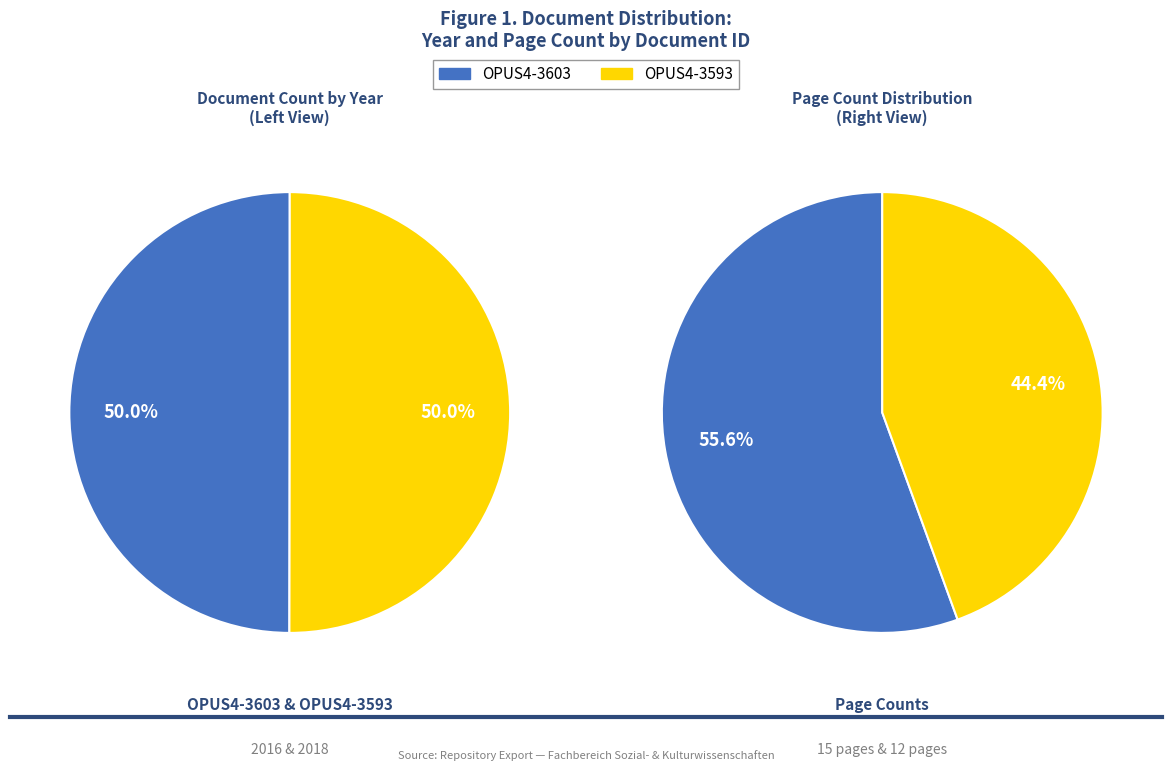

Rank the categories by value from lowest to highest.

OPUS4-3603, OPUS4-3593